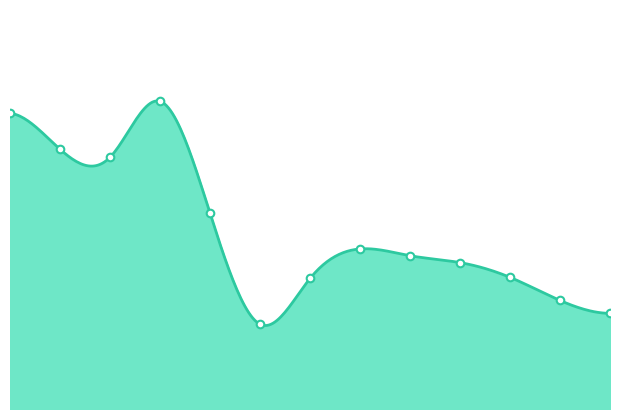

Between 2 and 4, which is larger?

2